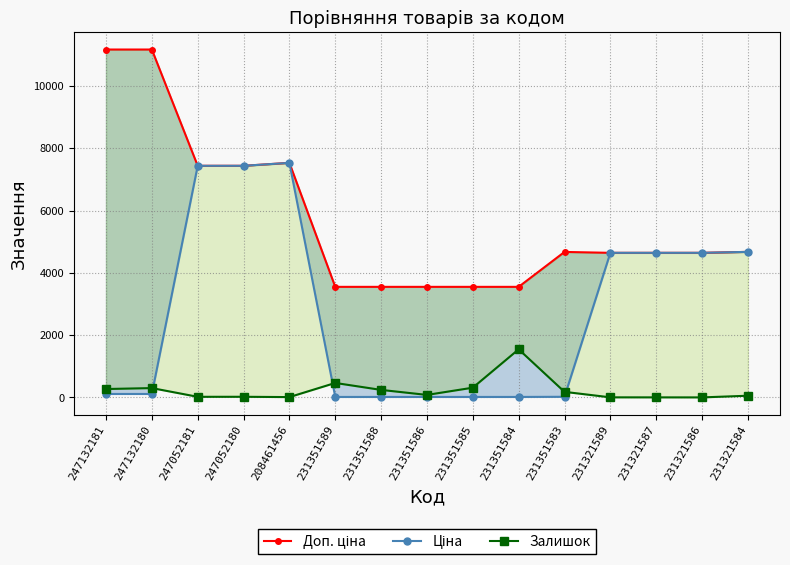

What is the spread (max minus min) of values at 247132180?

11057.3